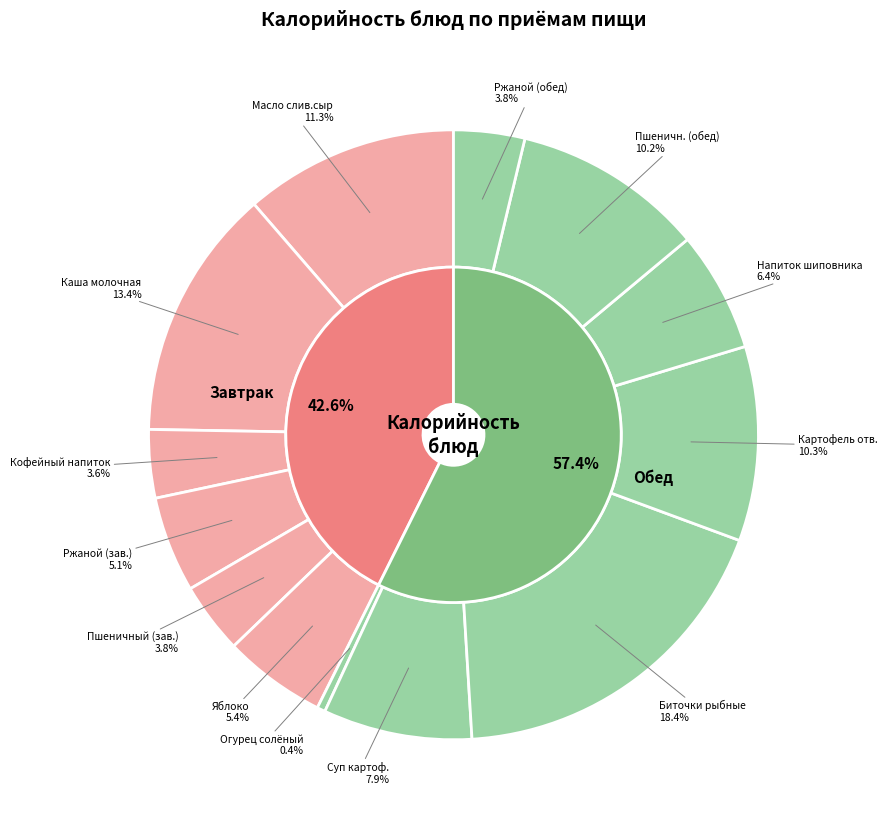

How many slices are in this pie chart?

13